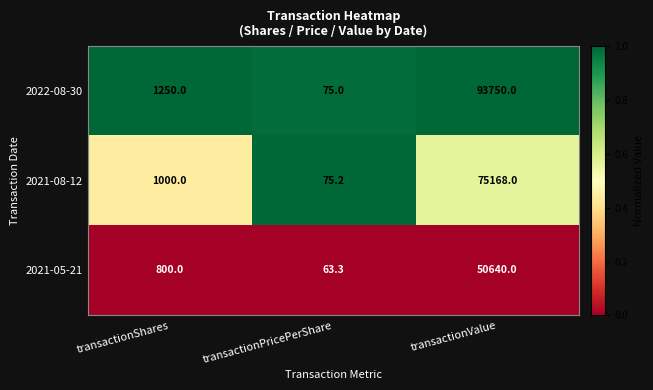

At transactionValue, list the series in order from largest to smallest.

2022-08-30, 2021-08-12, 2021-05-21